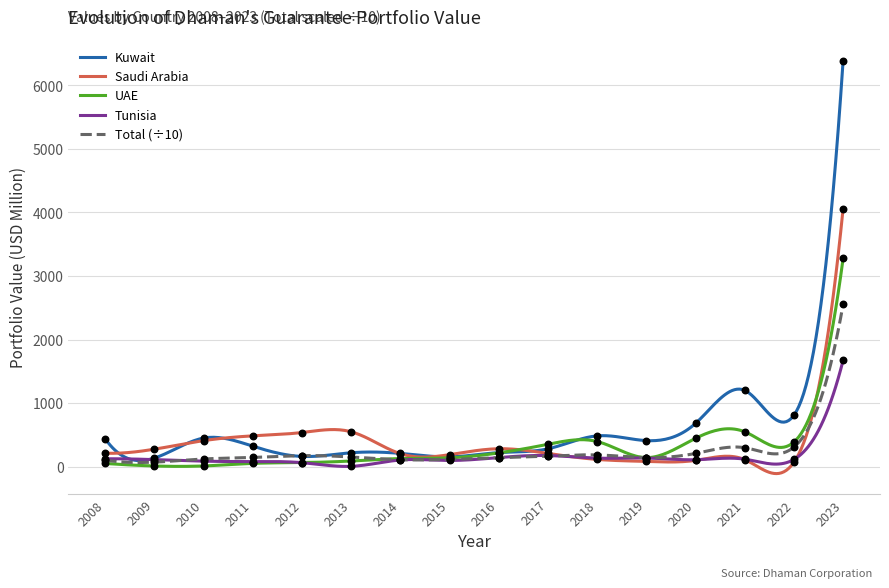

Which series reaches the maximum Y coordinate?

Kuwait